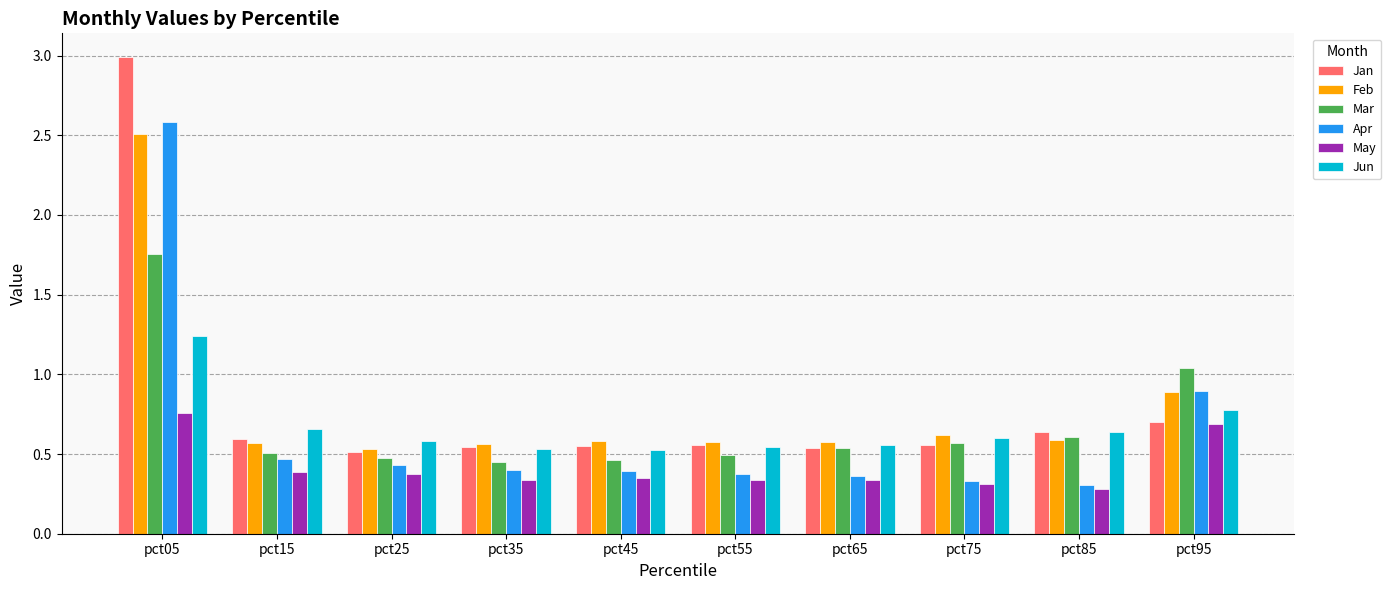

Which series has the largest range (max minus min)?

Jan